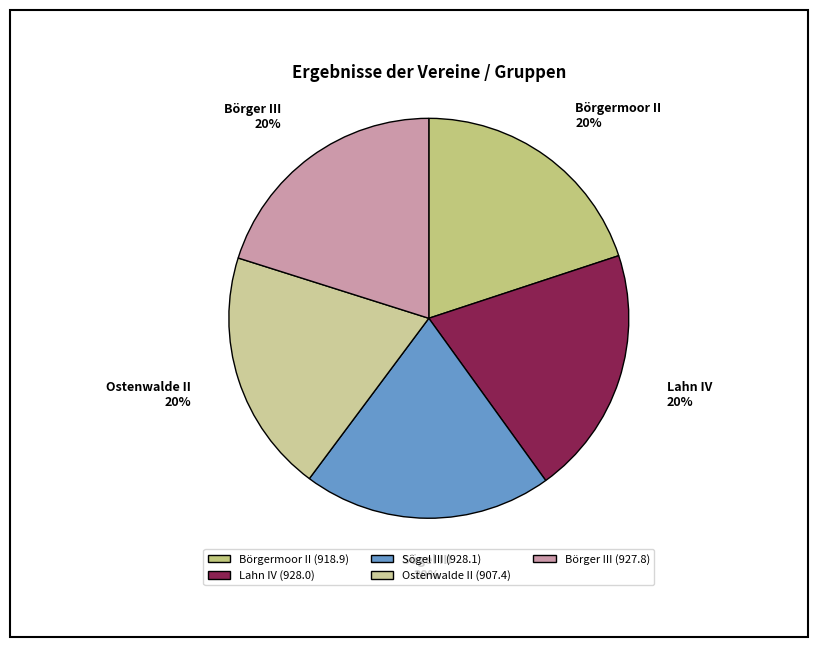

True or false: Sögel III accounts for 20% of the total.

True